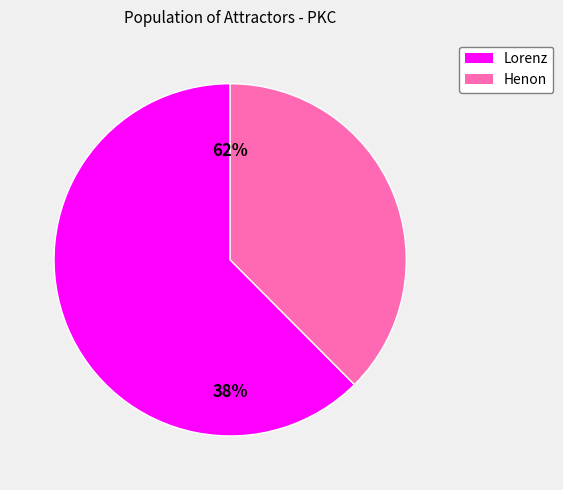

How many segments does this pie chart have?

2